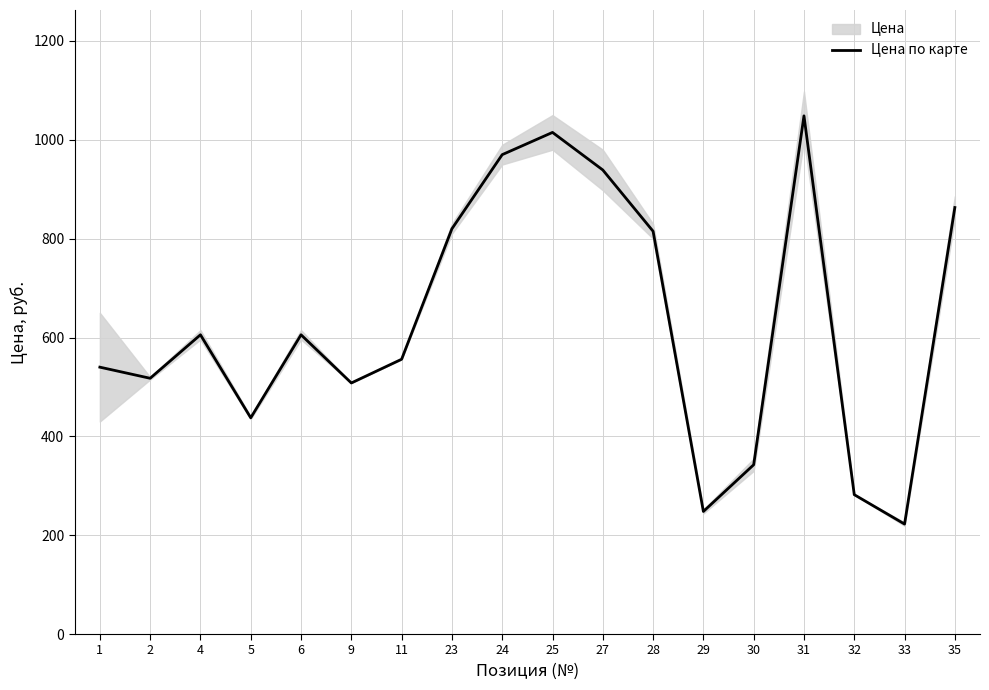

What is the difference between the second highest and second lowest values?

767.0